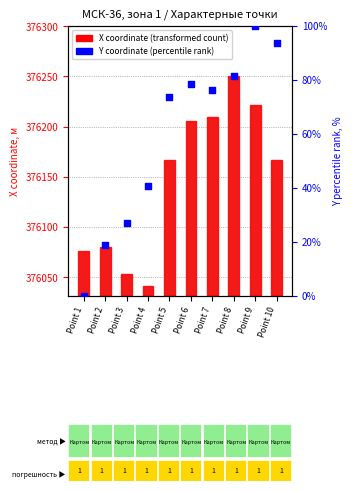

Is the value of Y coordinate (percentile rank) at Point 8 greater than the value of X coordinate (transformed) at Point 5?

No